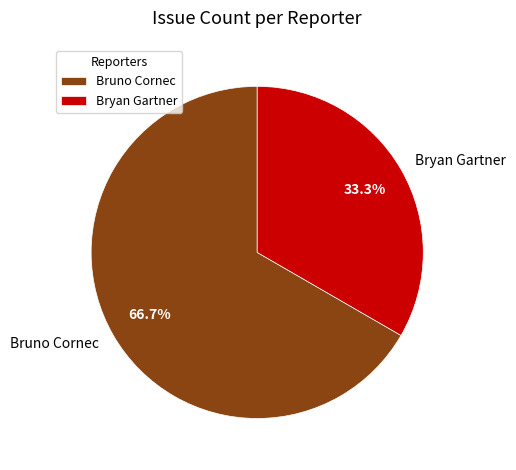

Is it true that Bryan Gartner is 28% of the pie?

False